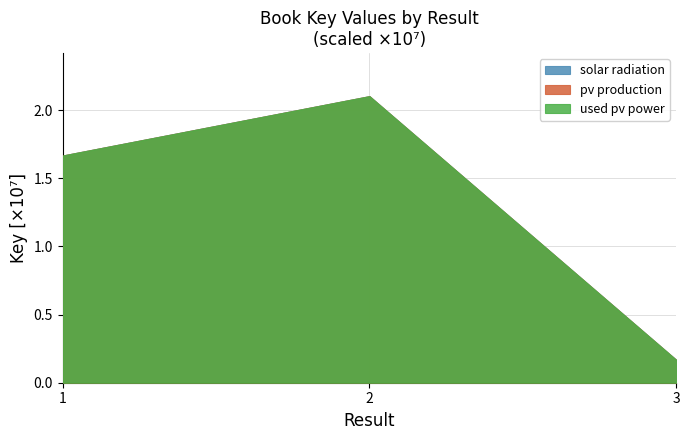

What is the maximum value for solar radiation?

21034550